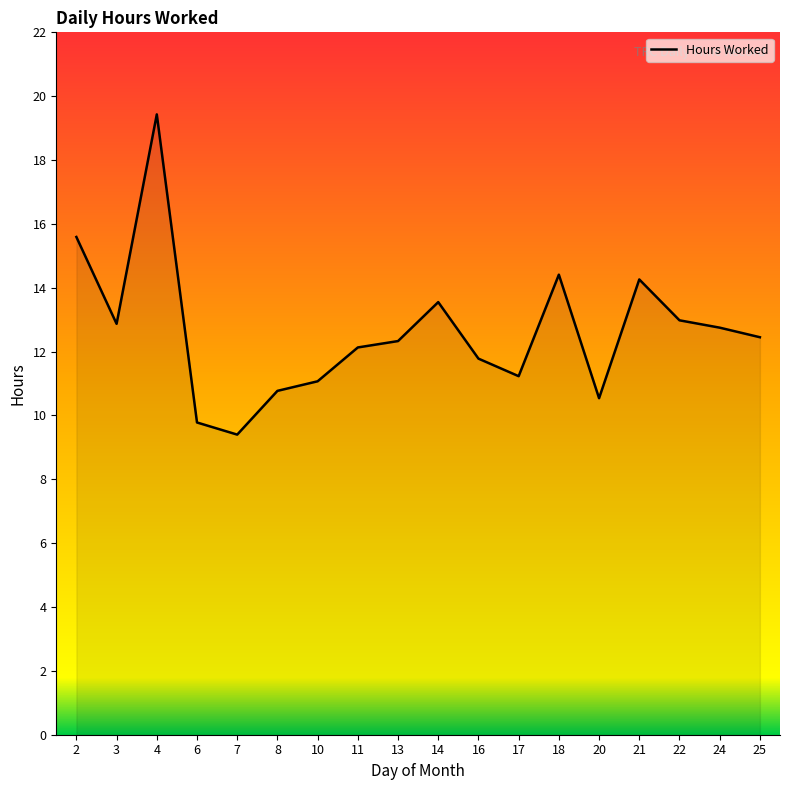

What is the difference between the maximum and minimum values?

10.0